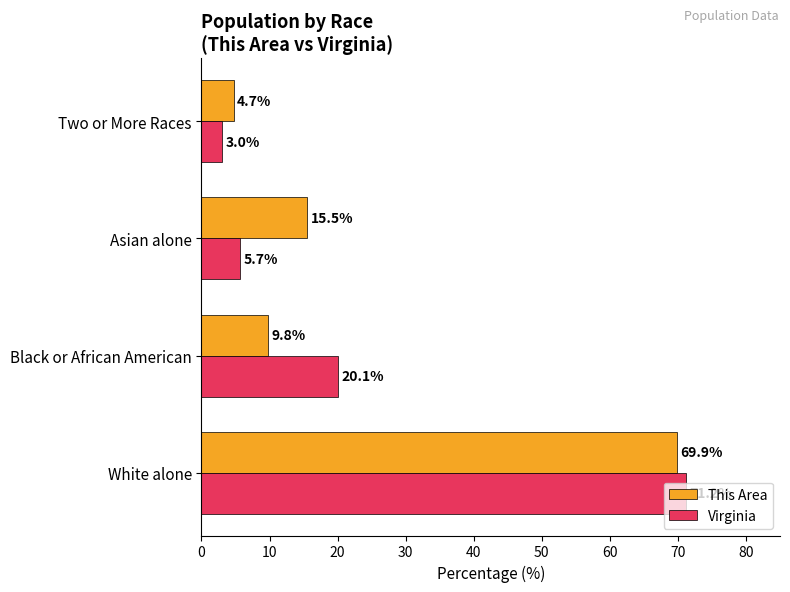

What is the difference between the second highest and minimum values in the This Area series?

10.8